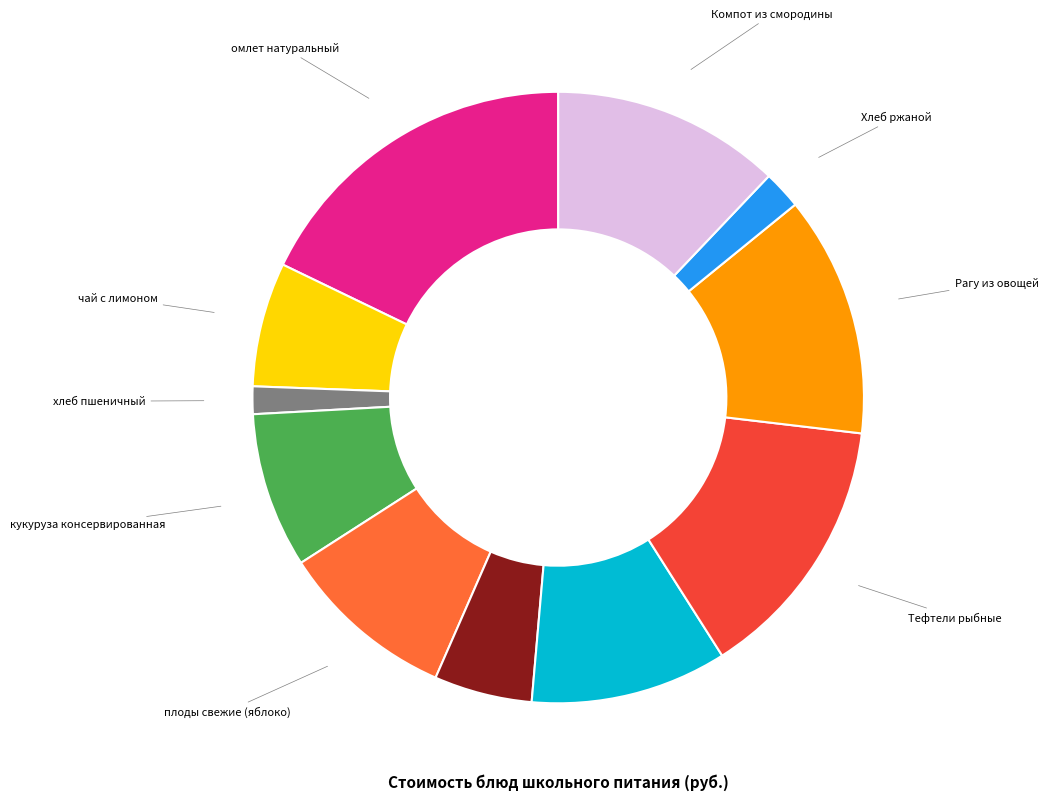

Does any single category account for the majority?

No